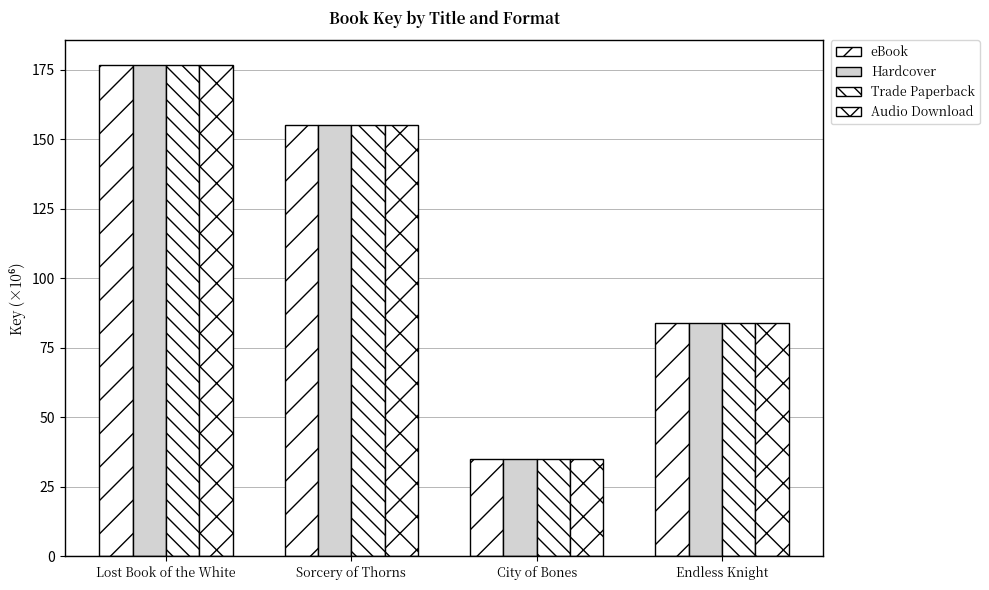

Which label corresponds to the largest value in the chart?

Lost Book of the White